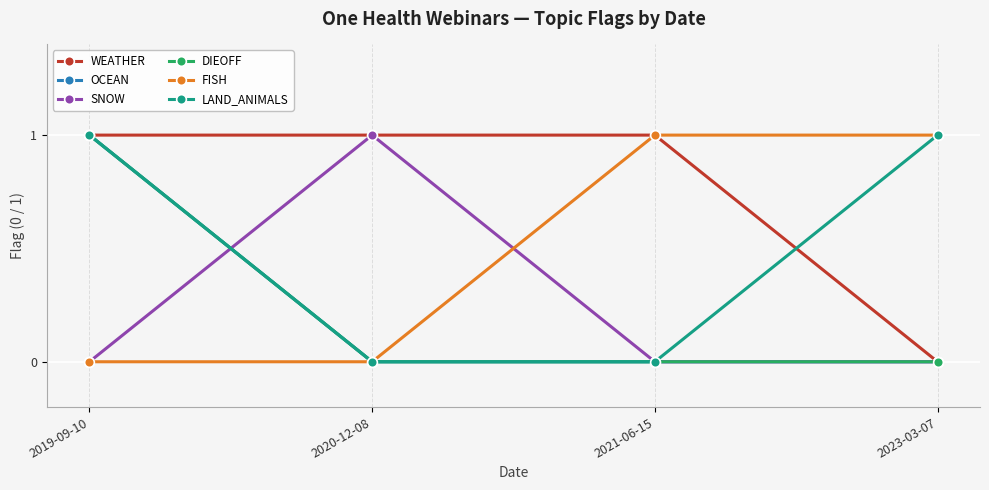

What is the greatest value displayed?

1